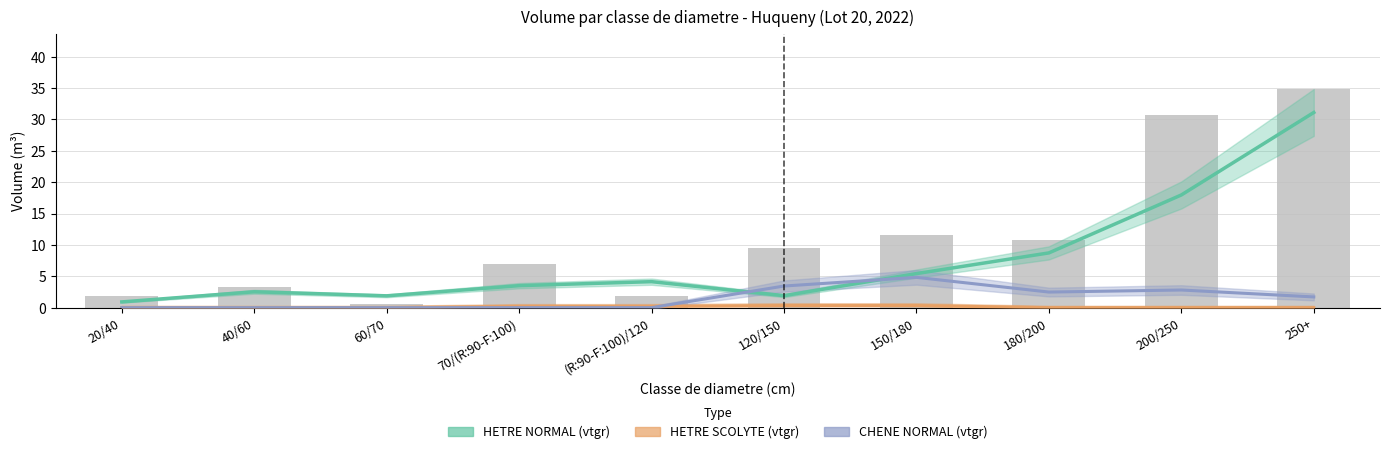

Which category has the highest value in the HETRE NORMAL (vtgr) series?

250+